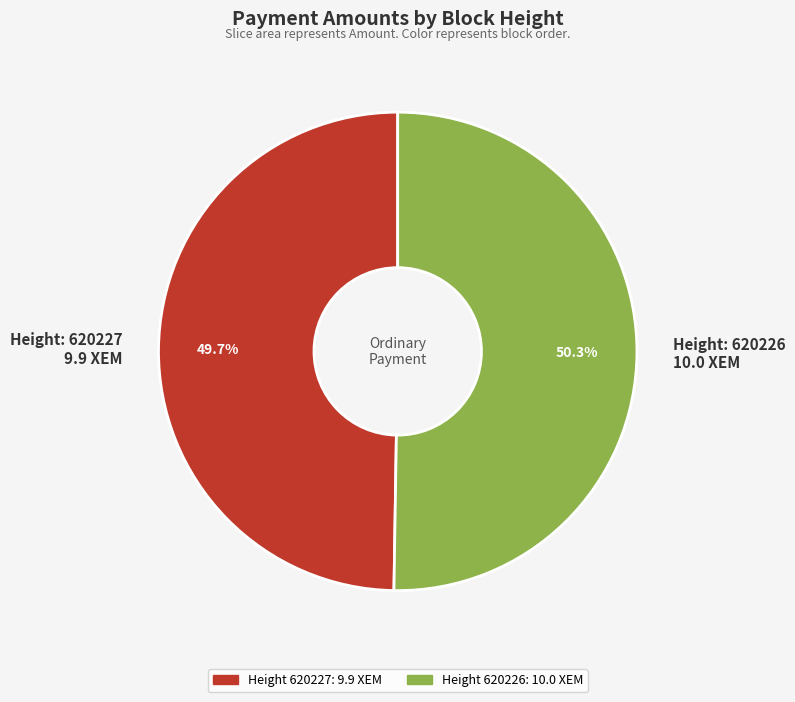

Is there a majority slice in this chart?

Yes